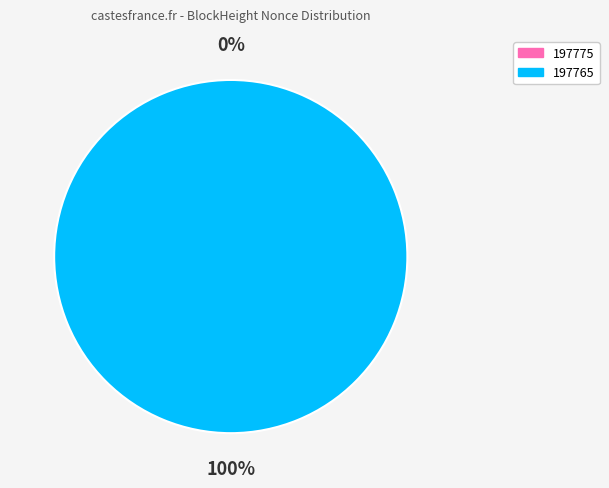

What portion of the pie excludes 197775?

100.0%